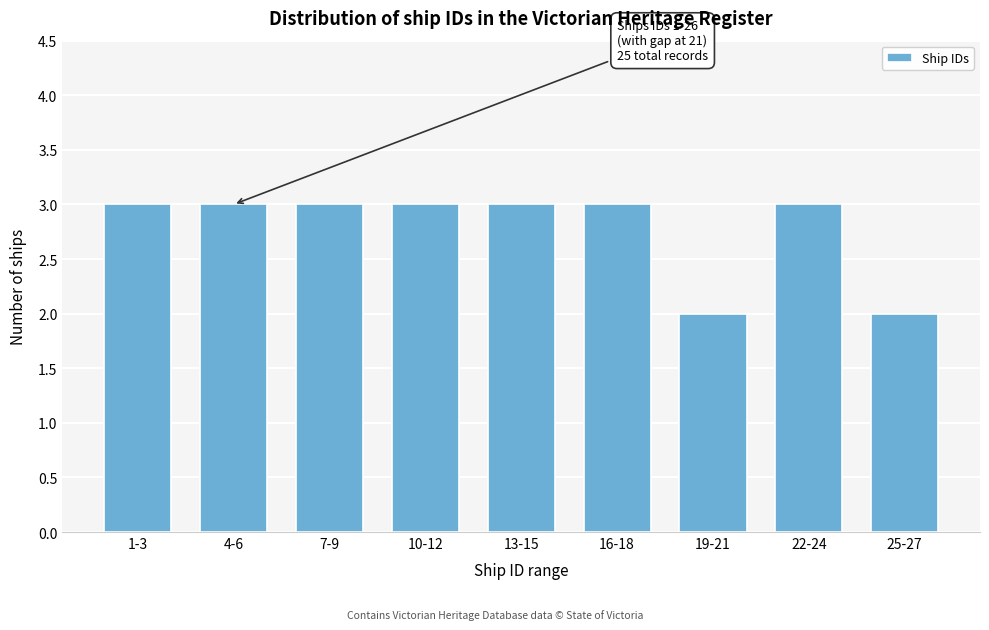

Reading right to left, extract all data points from this chart.

25-27=2	22-24=3	19-21=2	16-18=3	13-15=3	10-12=3	7-9=3	4-6=3	1-3=3